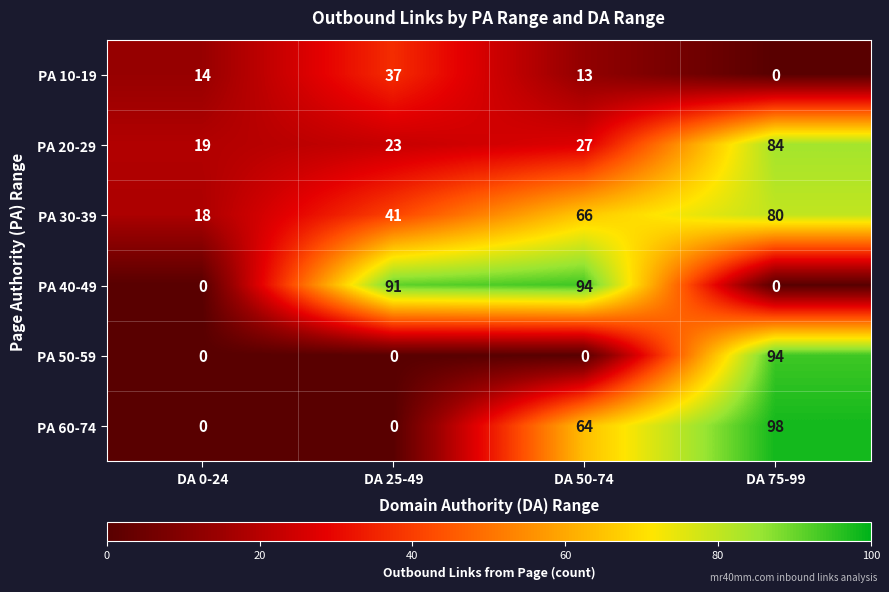

Which series has the largest range (max minus min)?

PA 60-74